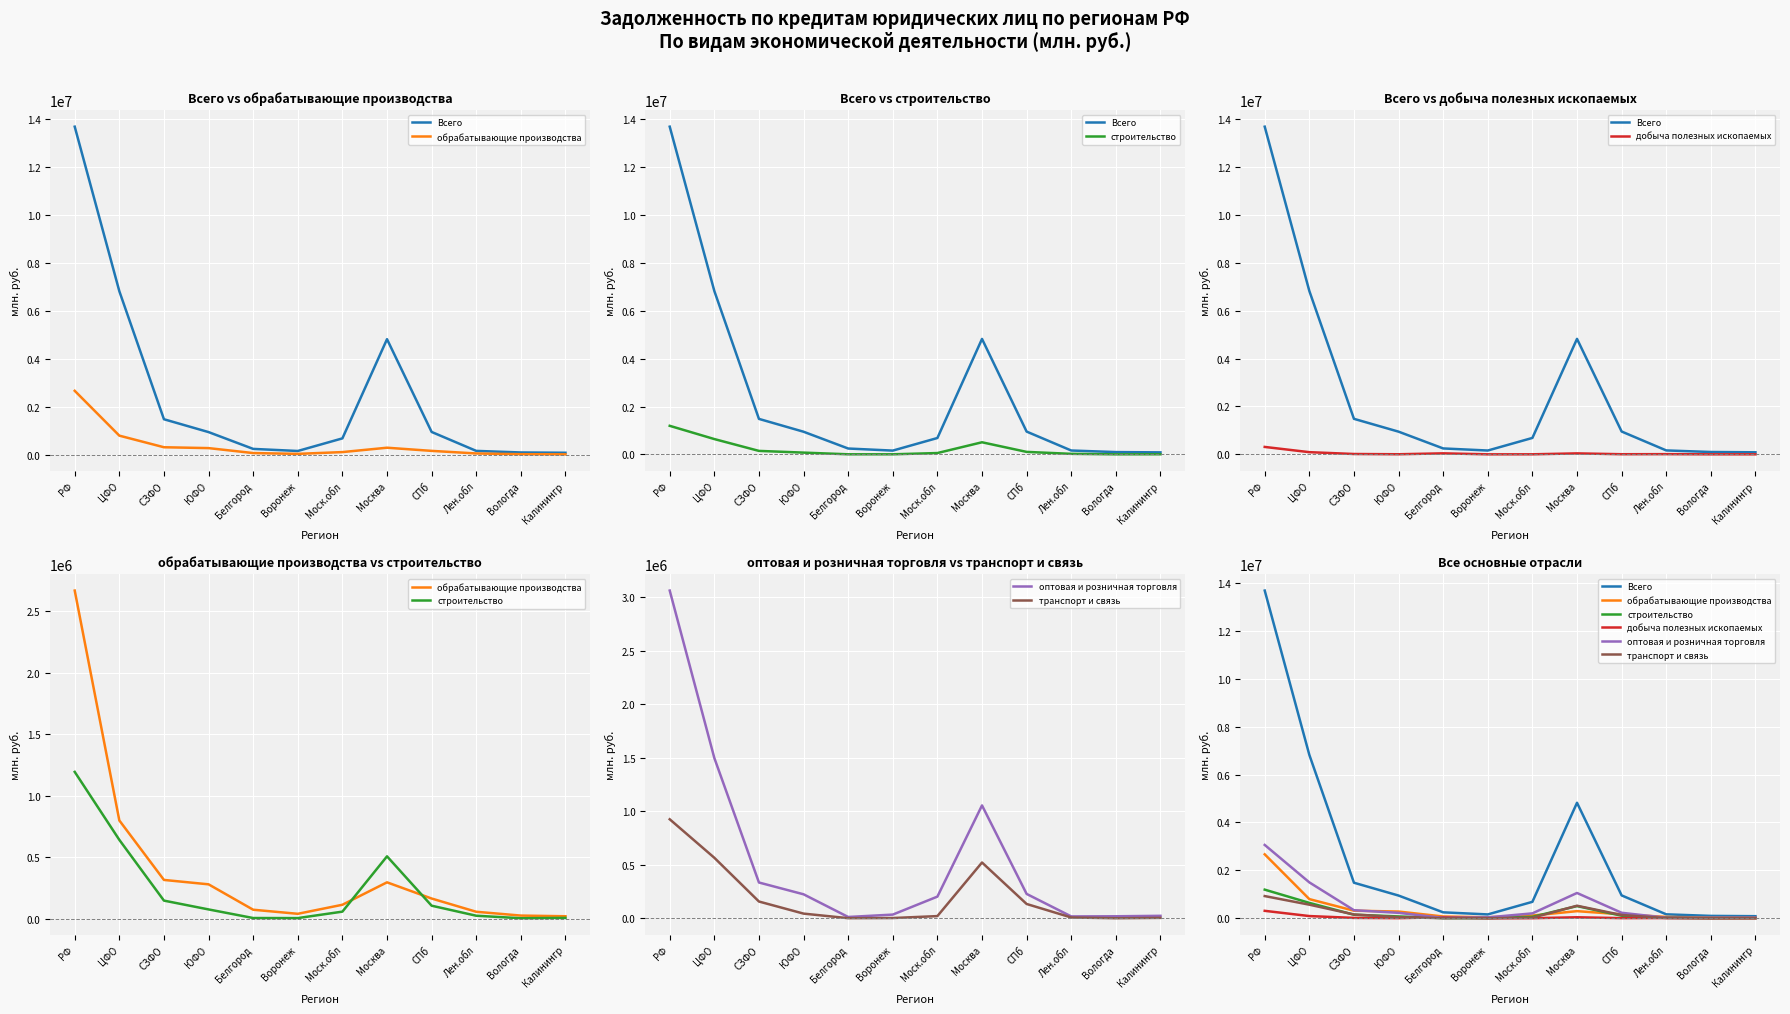

True or false: Всего has a value of 159220 at Воронеж.

True